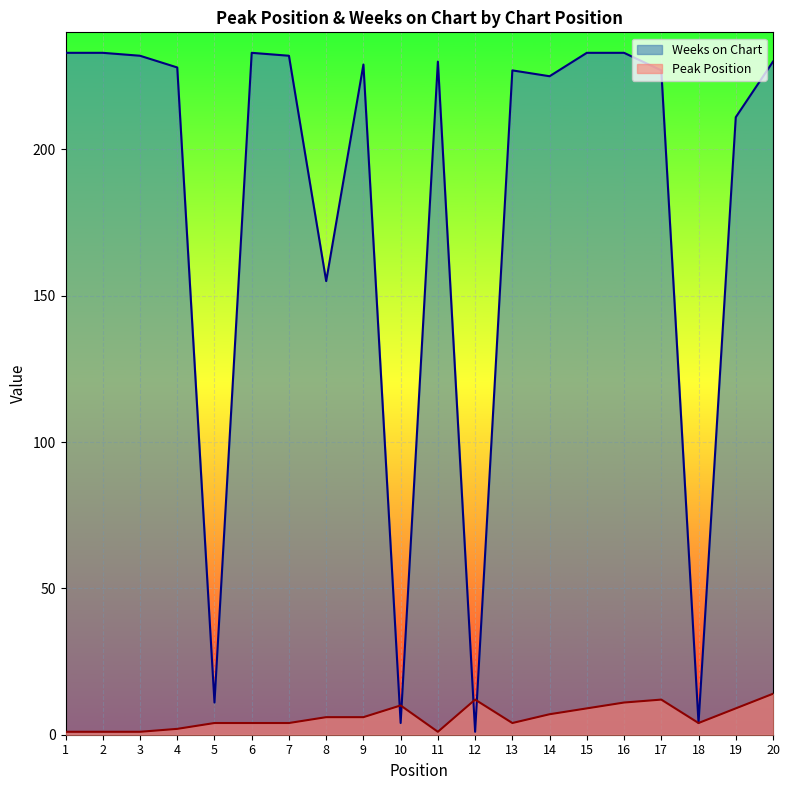

How many categories are shown in the chart?

20